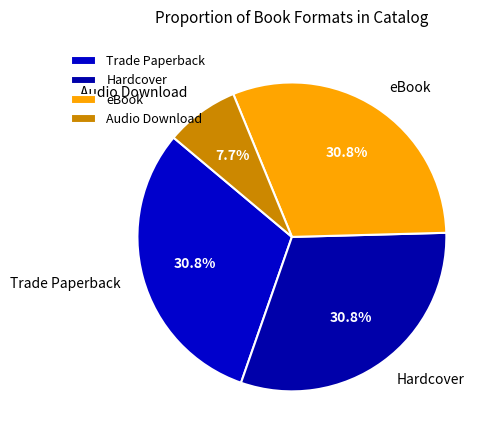

How many segments does this pie chart have?

4